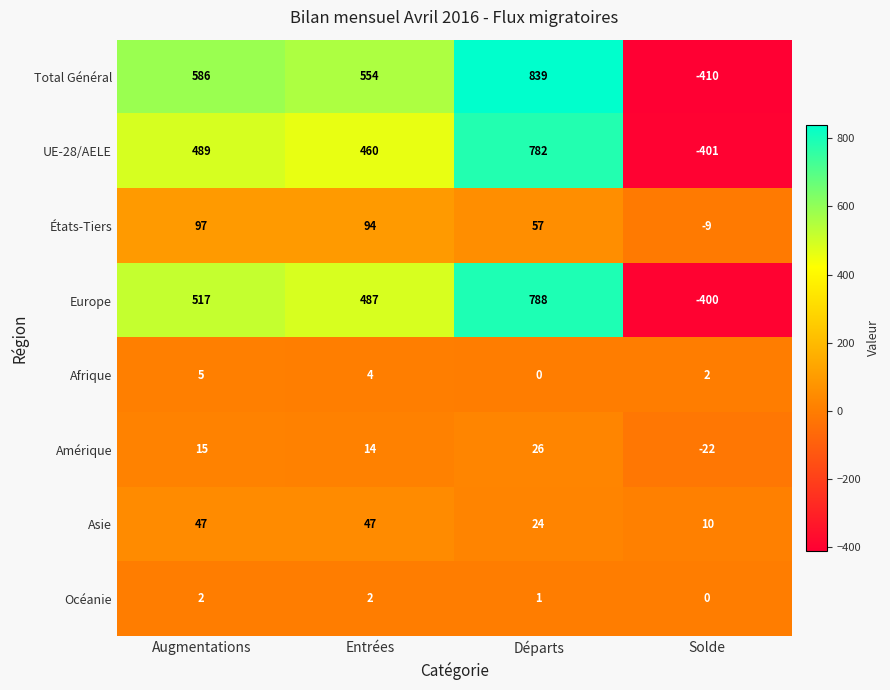

Is it true that Océanie equals -1 at Solde?

False